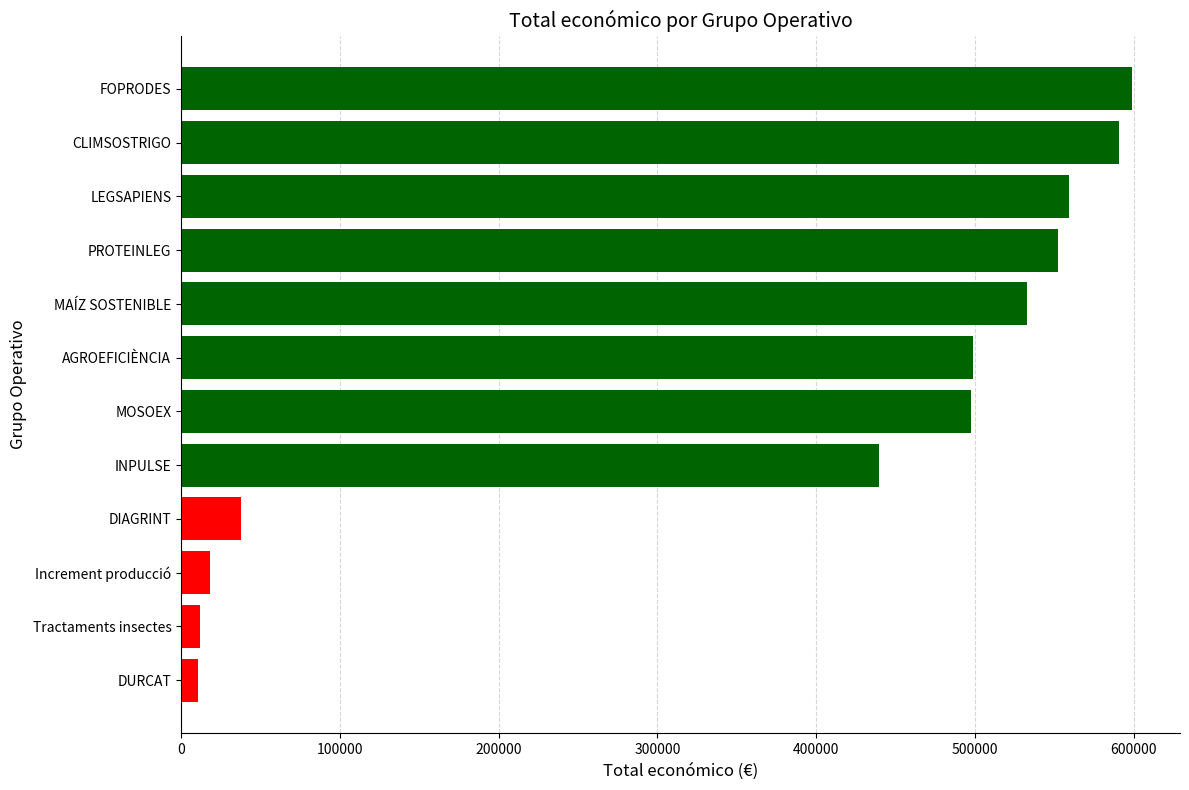

True or false: the data shows 877042 at AGROEFICIÈNCIA.

False